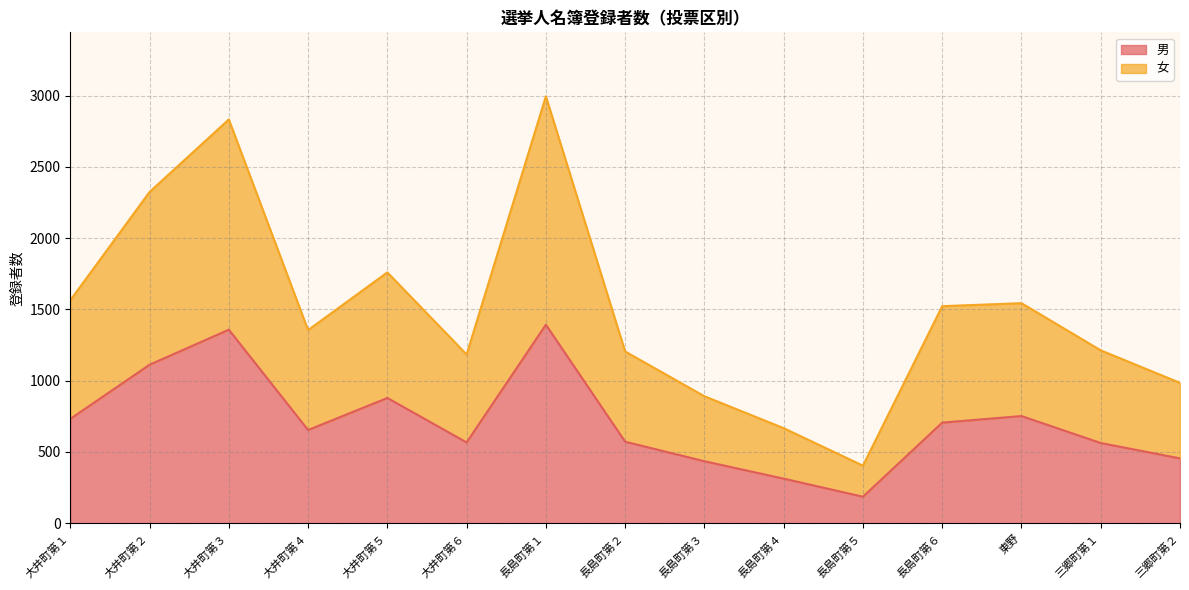

Does the chart have visible grid lines?

Yes